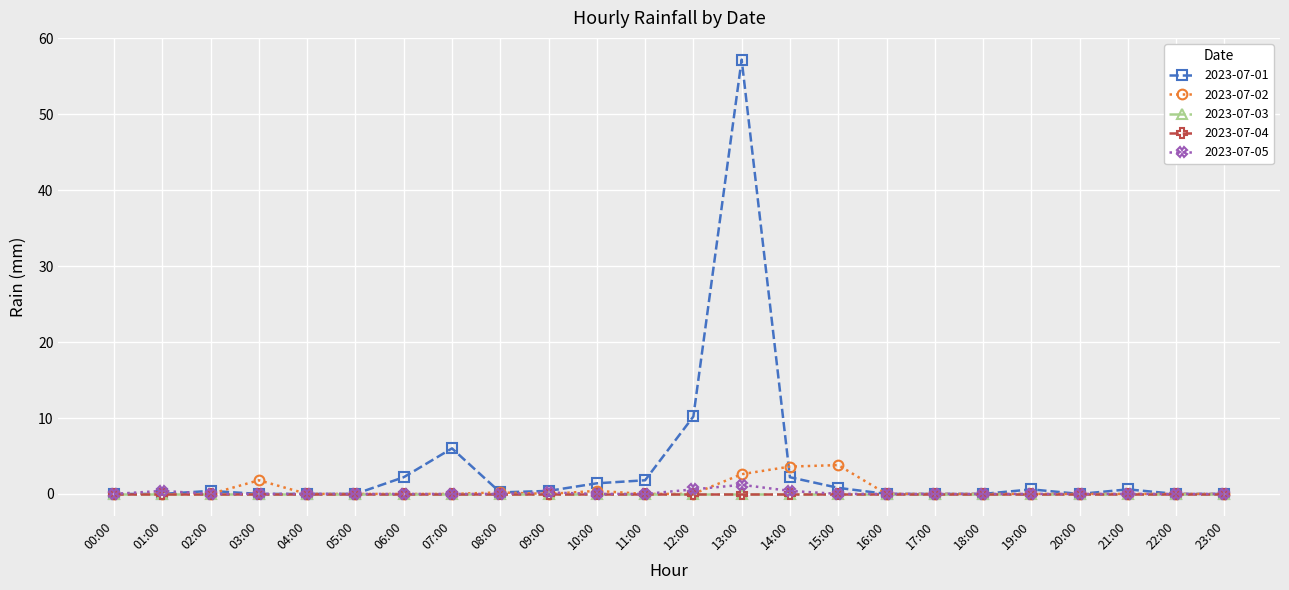

What is the label of the 11th point from the left?

10:00